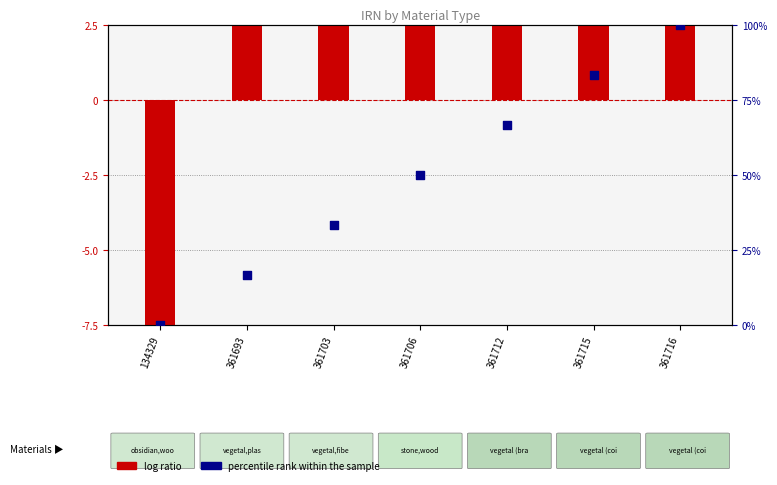

What is the ratio of the value at 361716 to the value at 361706?

2.0